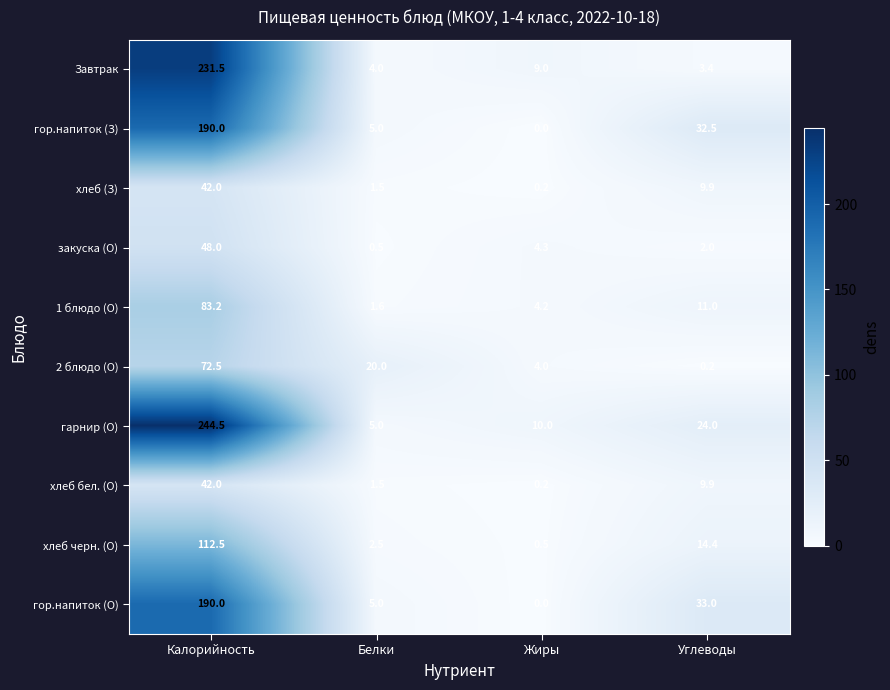

What is the sum of all 1 блюдо (О) values?

100.0